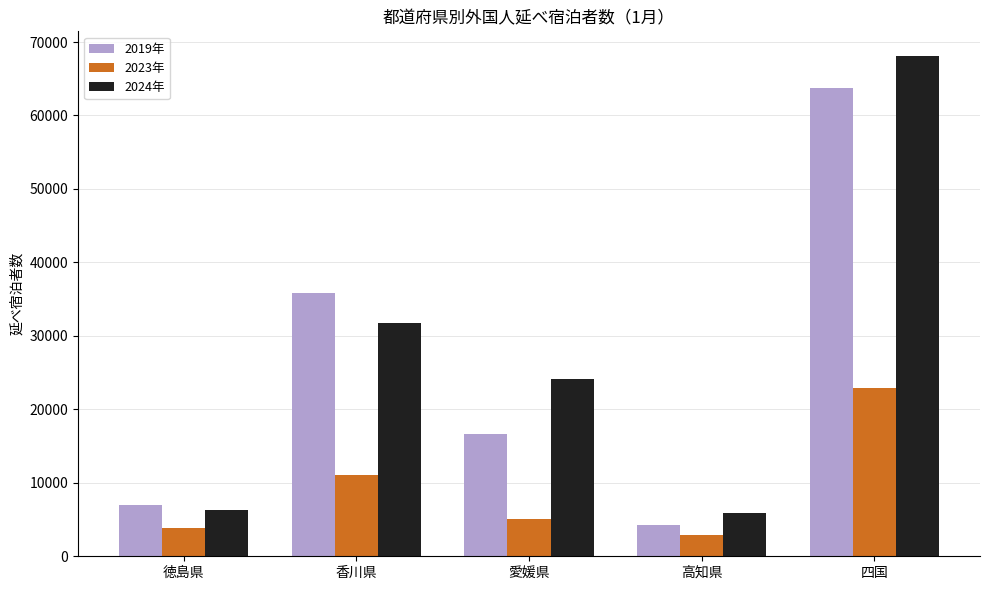

At which category is the sum across all series the highest?

四国